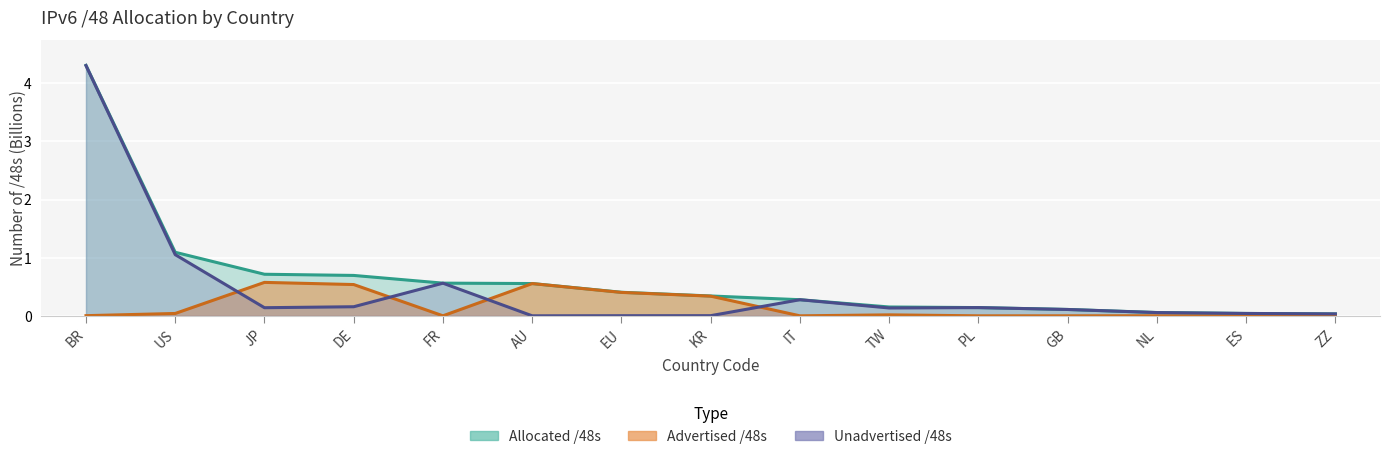

How many series are shown in this chart?

3